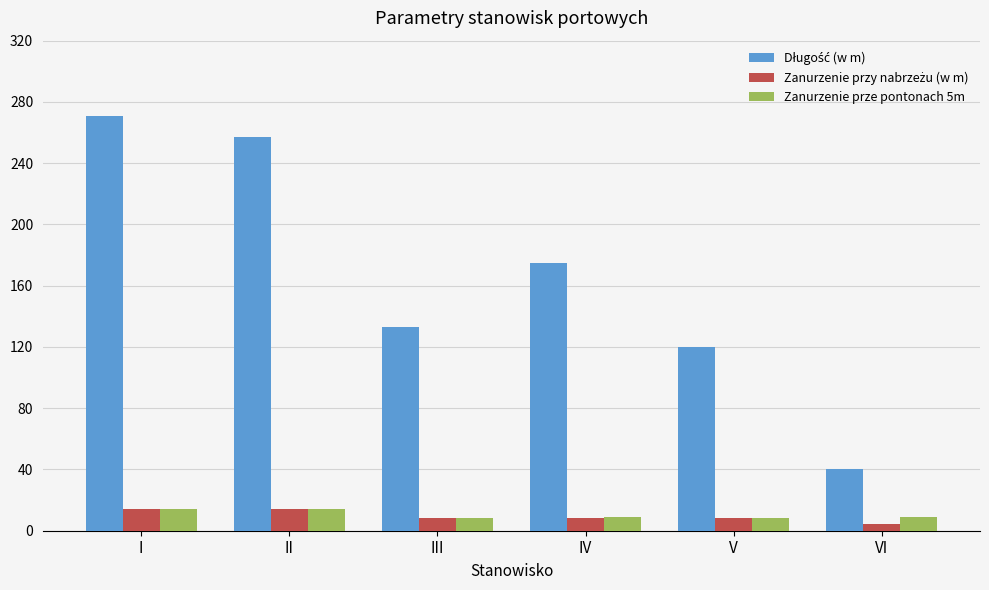

What is the total value across all series at IV?

192.3